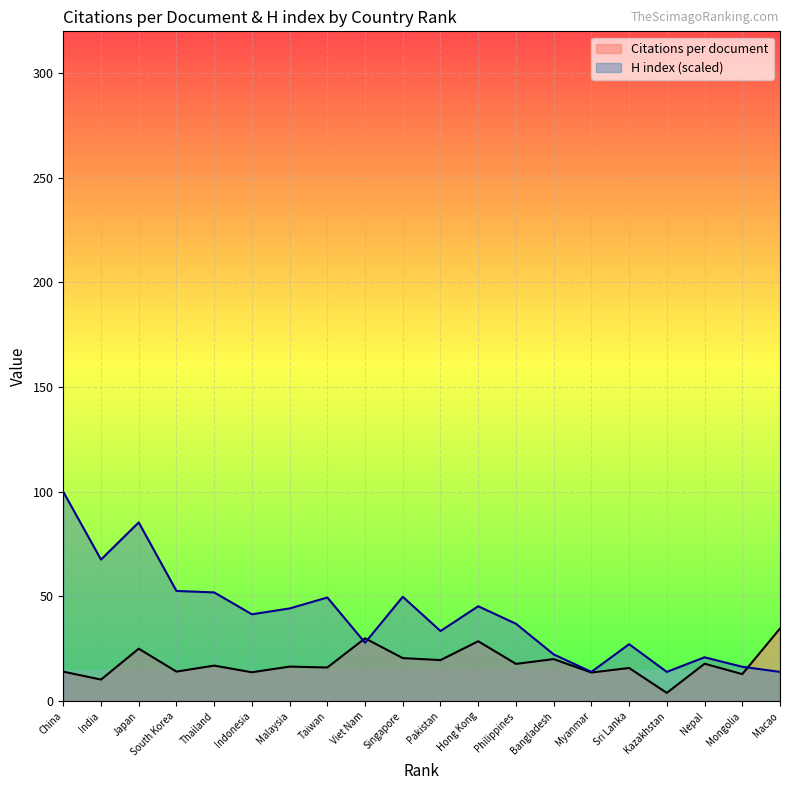

Which series has the largest total across all categories?

H index (scaled)